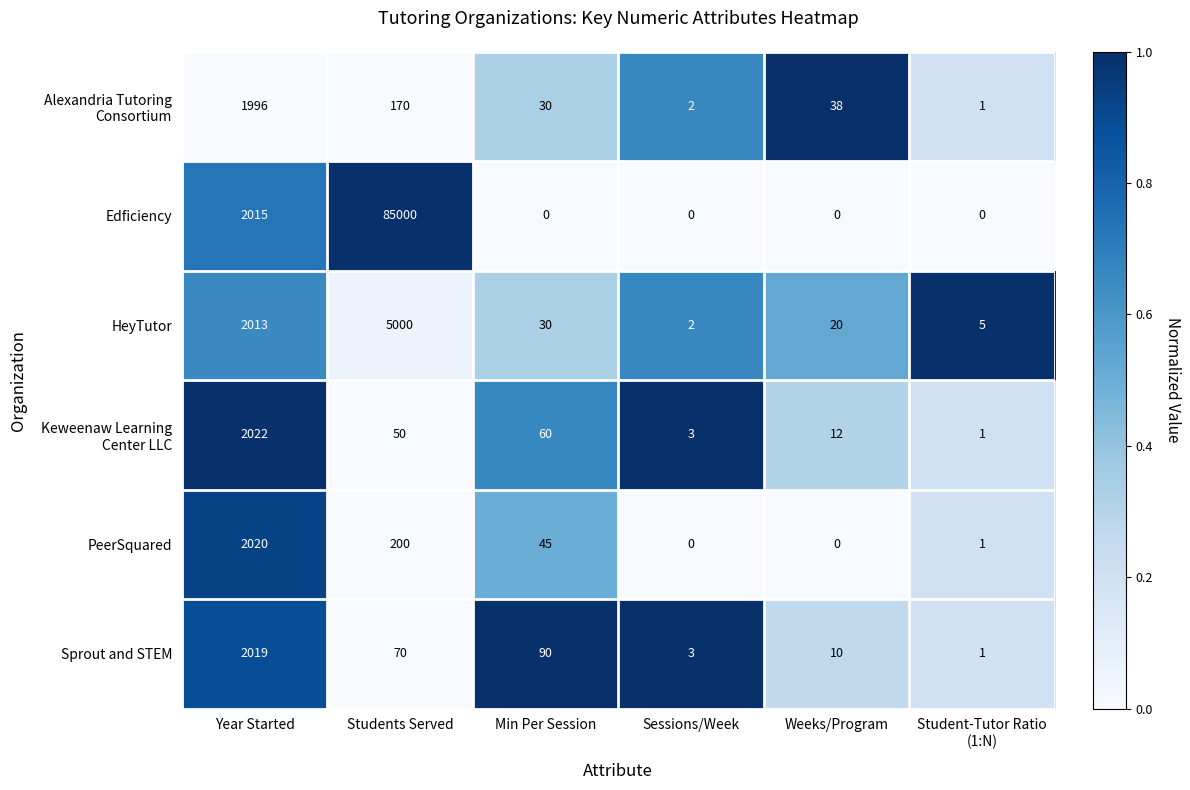

How many data points does each series have?

6